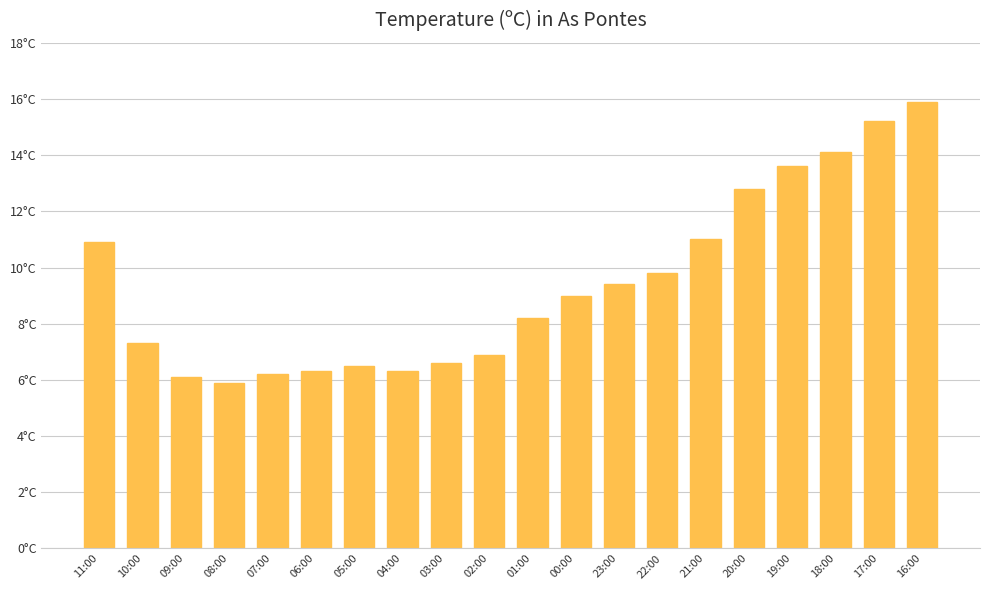

Reading left to right, extract all data points from this chart.

10.9	7.3	6.1	5.9	6.2	6.3	6.5	6.3	6.6	6.9	8.2	9.0	9.4	9.8	11.0	12.8	13.6	14.1	15.2	15.9